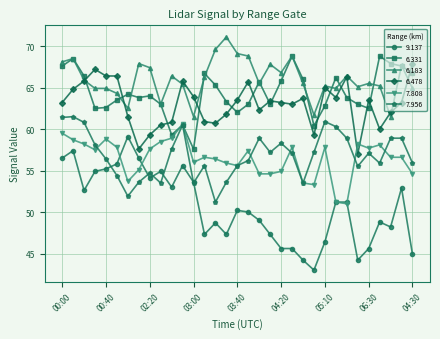

True or false: 7.808 has more than 0 points higher than both neighbors.

True